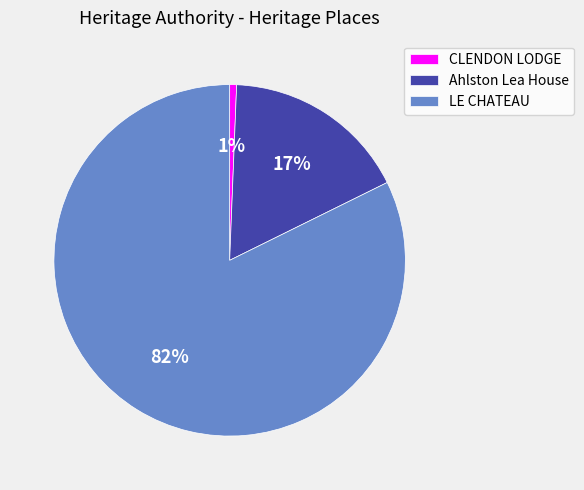

What is the largest slice in the pie chart?

LE CHATEAU